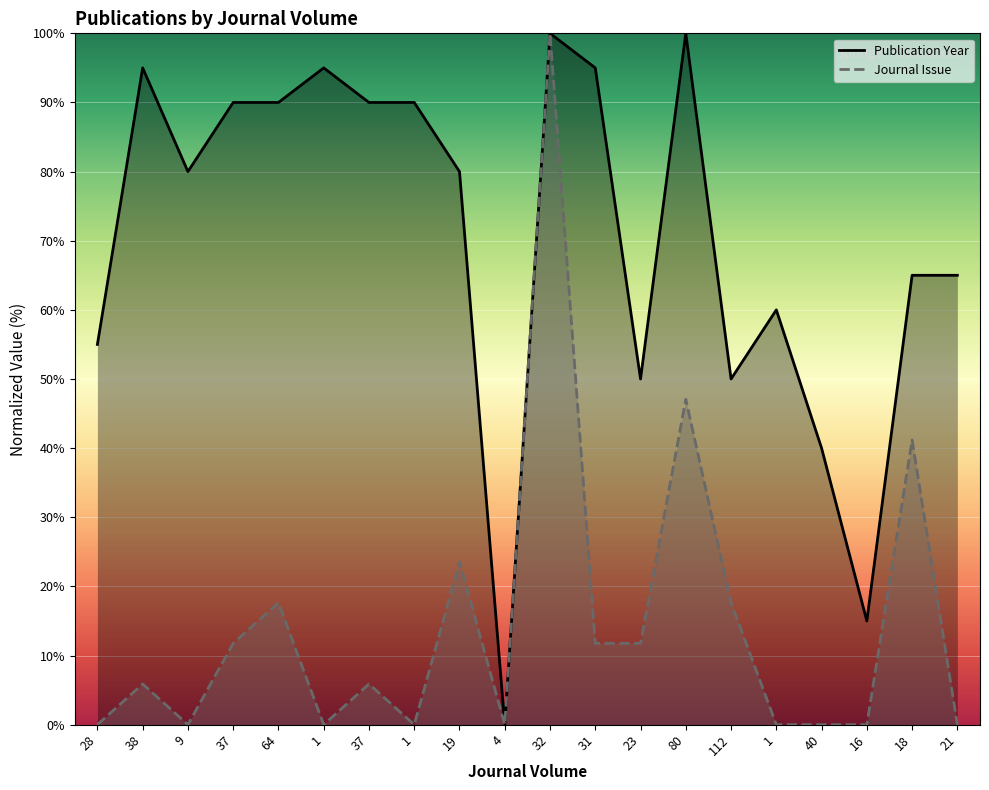

Reading left to right, extract all data points from this chart.

Publication Year: 28=55.0	38=95.0	9=80.0	37=90.0	64=90.0	1=95.0	37=90.0	1=90.0	19=80.0	4=0.0	32=100.0	31=95.0	23=50.0	80=100.0	112=50.0	1=60.0	40=40.0	16=15.0	18=65.0	21=65.0
Journal Issue: 28=0.0	38=5.9	9=0.0	37=11.8	64=17.6	1=0.0	37=5.9	1=0.0	19=23.5	4=0.0	32=100.0	31=11.8	23=11.8	80=47.1	112=17.6	1=0.0	40=0.0	16=0.0	18=41.2	21=0.0